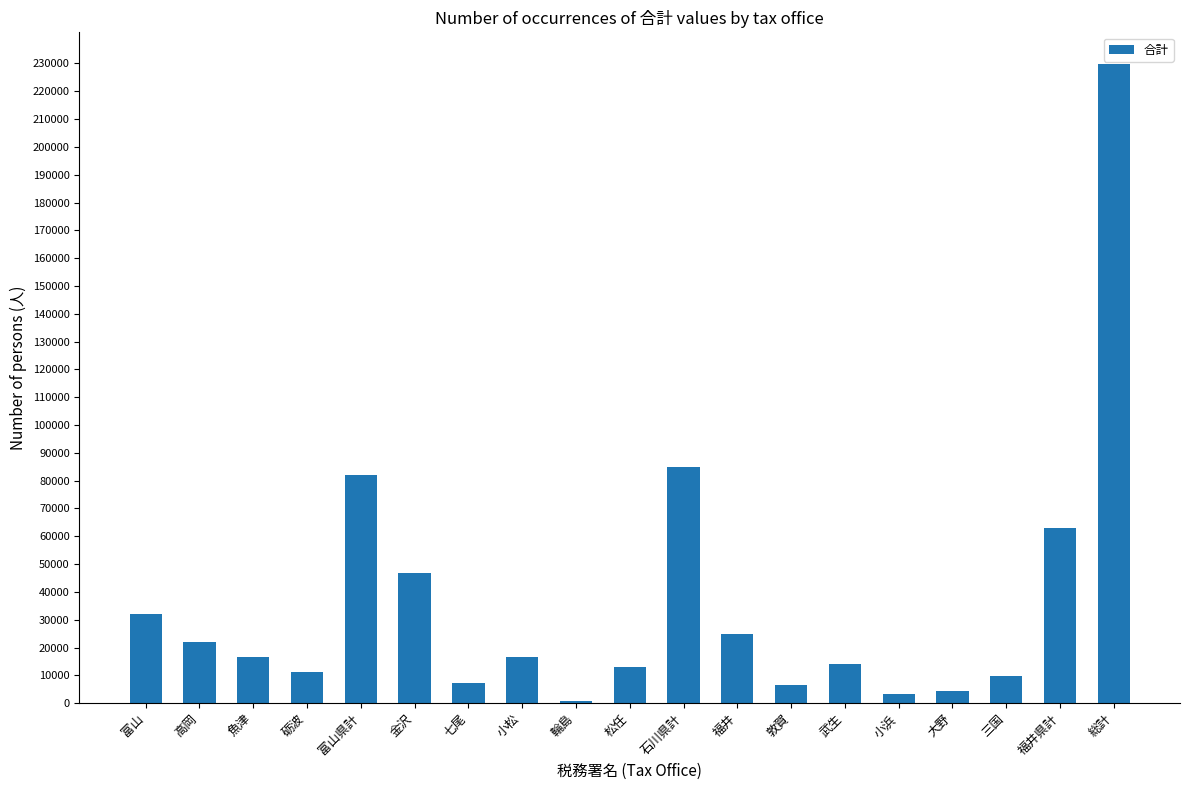

What is the ratio of the value at 砺波 to the value at 七尾?

1.5